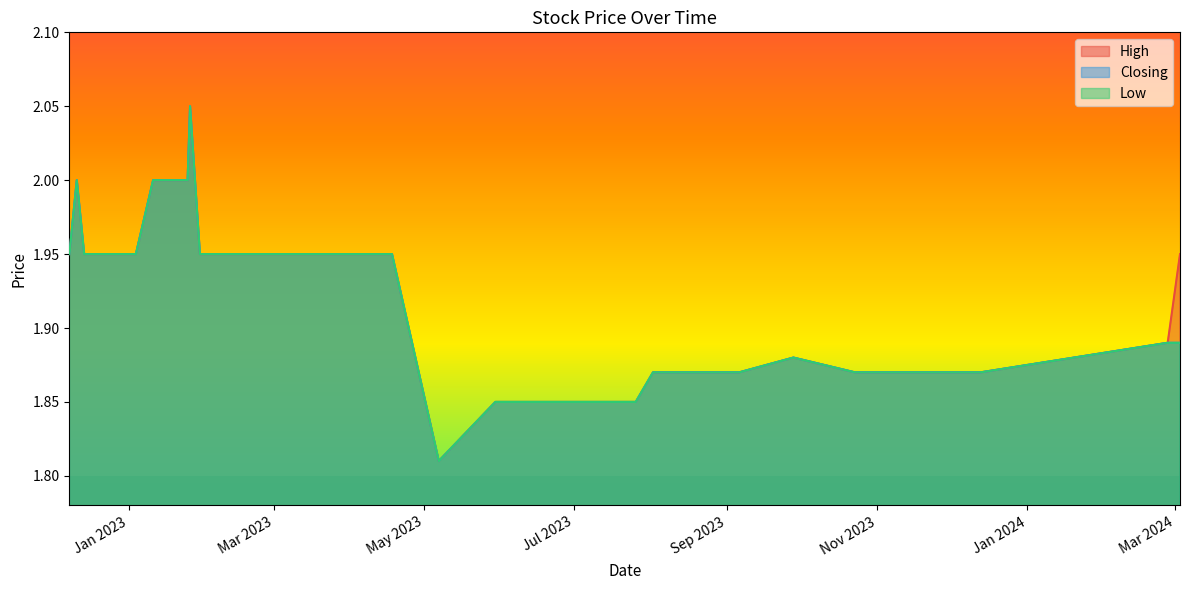

True or false: Low and Closing intersect in this chart.

False